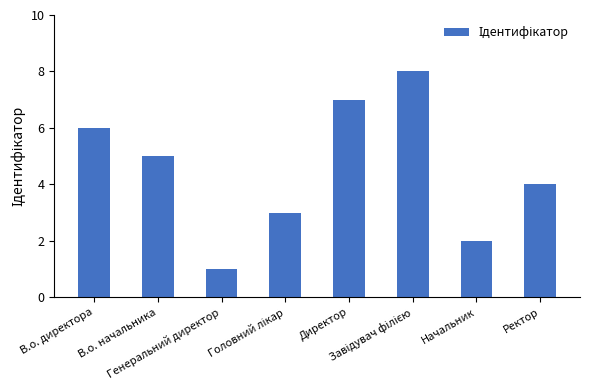

What is the greatest value displayed?

8